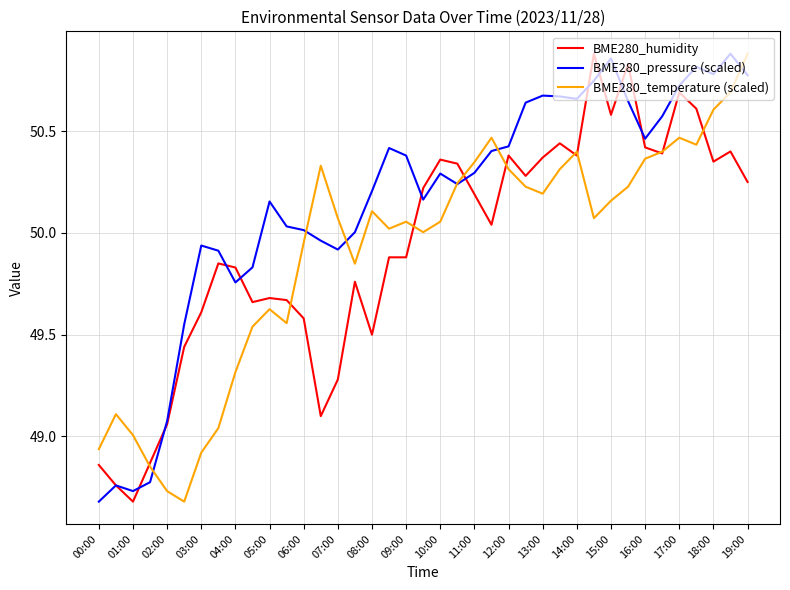

Which series has the largest total across all categories?

BME280_pressure (scaled)